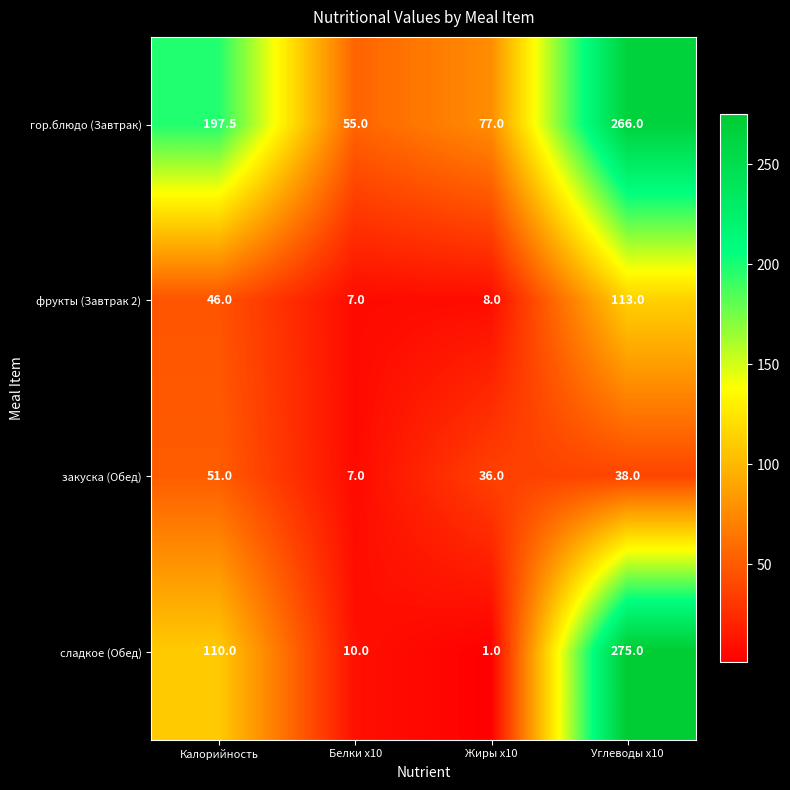

At which category is the sum across all series the highest?

Углеводы x10